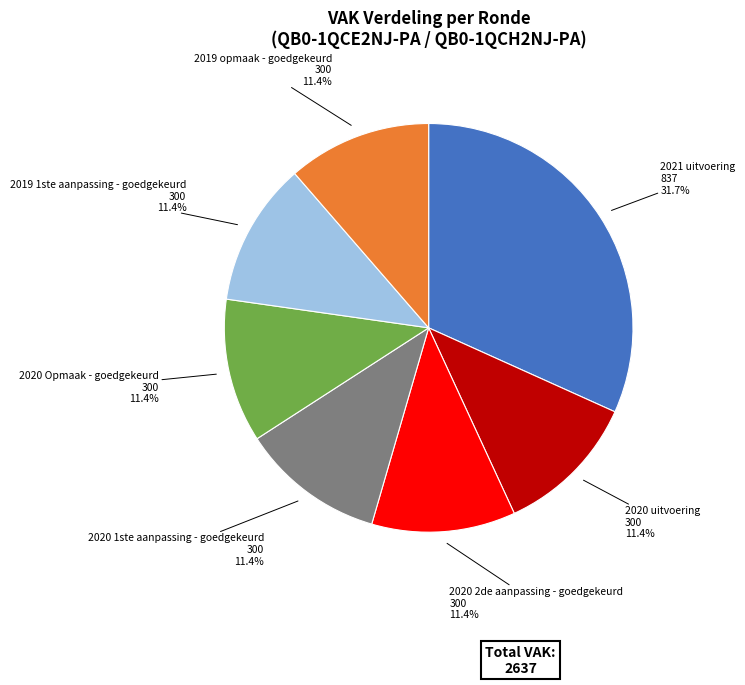

Does 2020 1ste aanpassing - goedgekeurd represent more than half of the total?

No